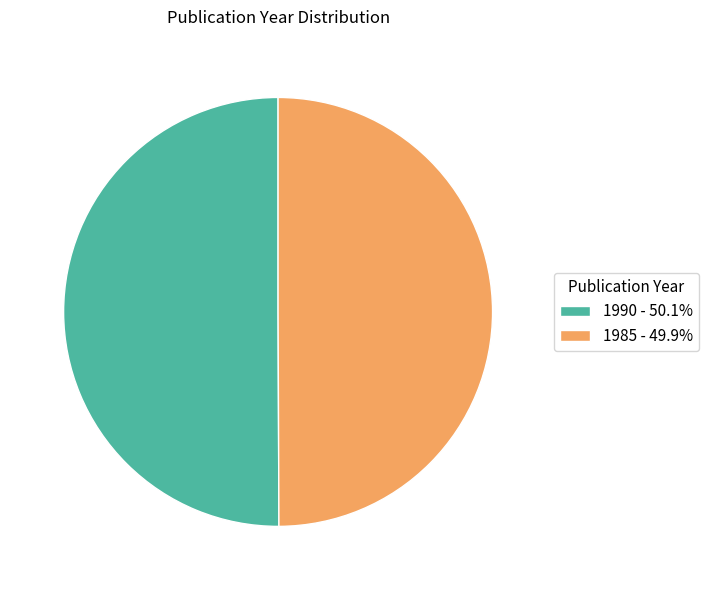

Count the number of slices in the pie.

2